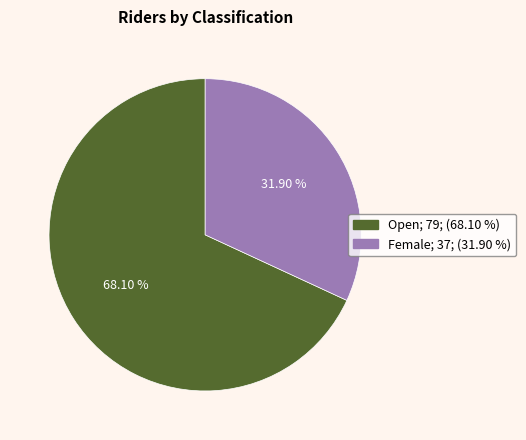

What is the smallest slice in the pie chart?

Female